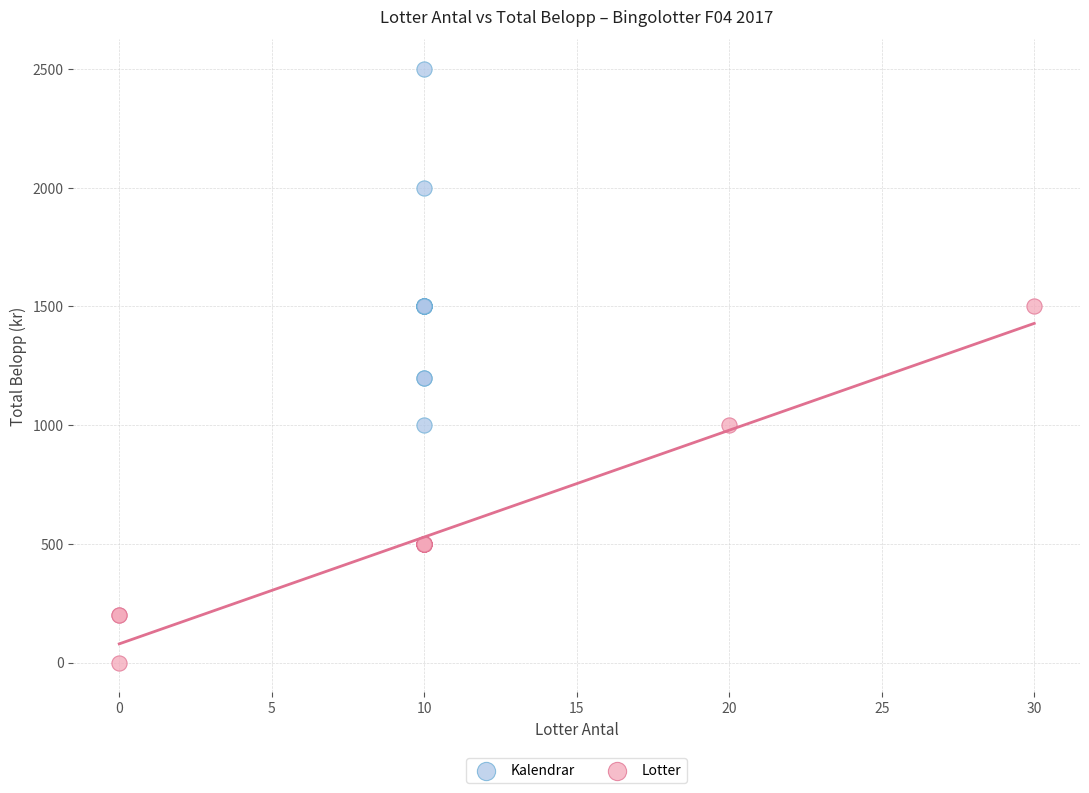

Which series reaches the maximum Y coordinate?

Kalendrar